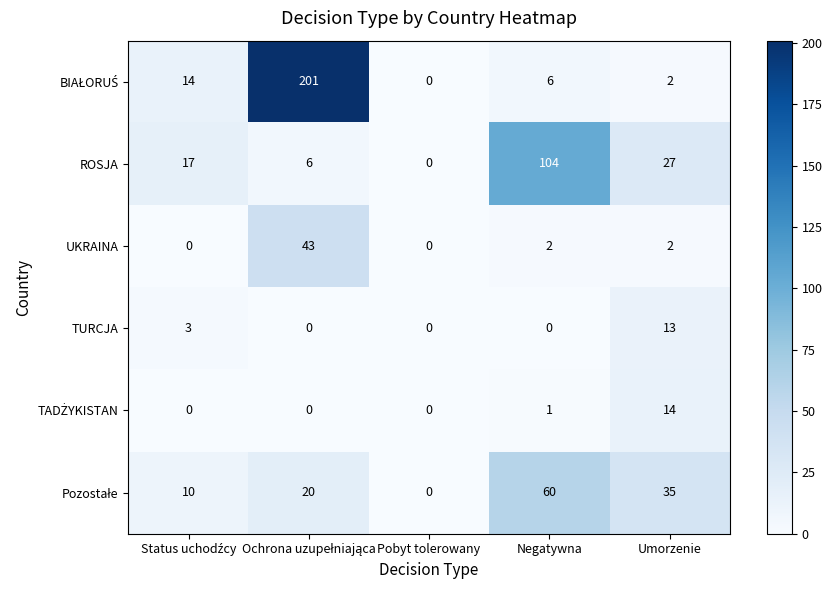

What is the maximum value shown in the chart?

201